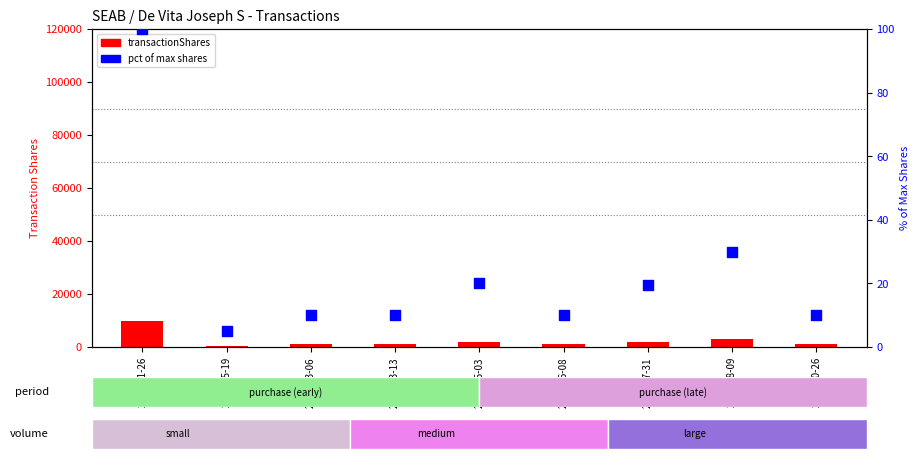

Which series has the largest Y range (max minus min)?

transactionShares